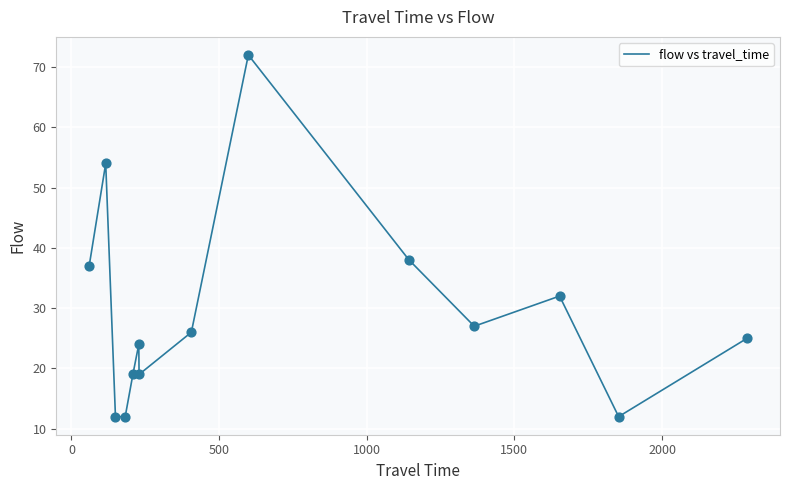

What is the difference between the maximum and minimum values?

60